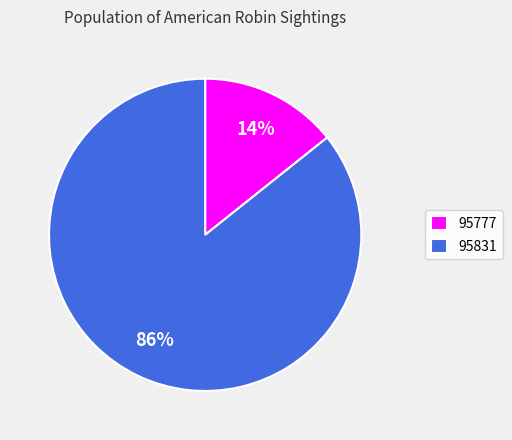

The 95777 slice represents 14% of the pie. True or false?

True